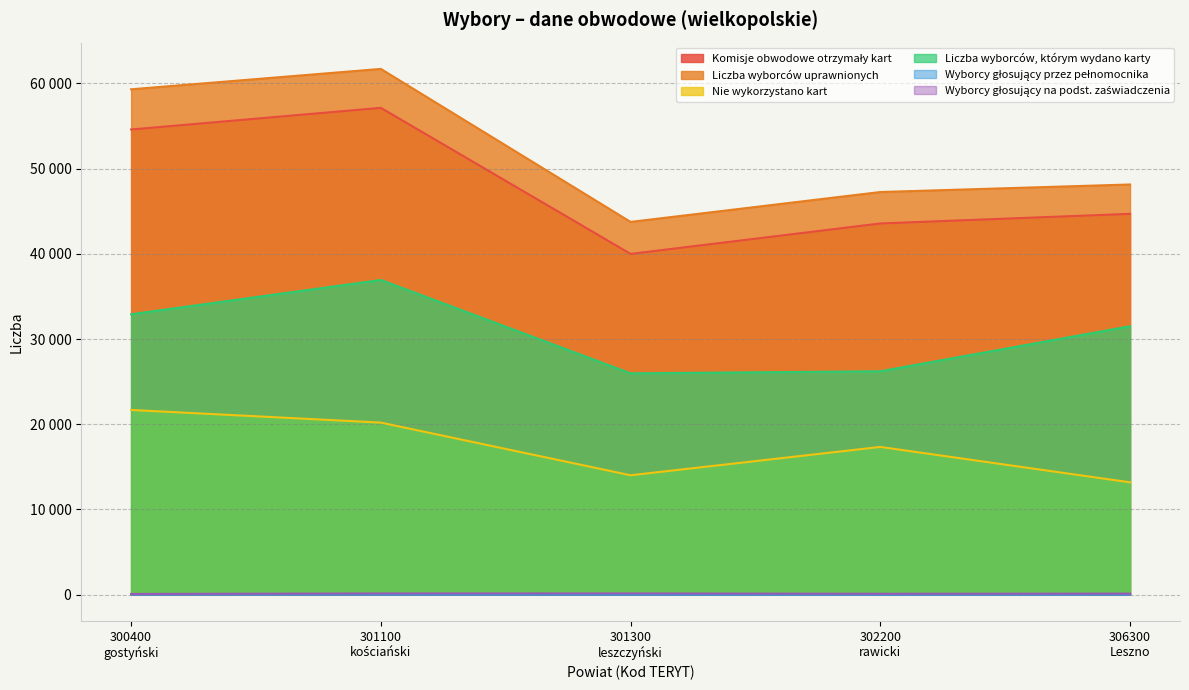

True or false: Wyborcy głosujący na podst. zaświadczenia has more than 1 points higher than both neighbors.

False